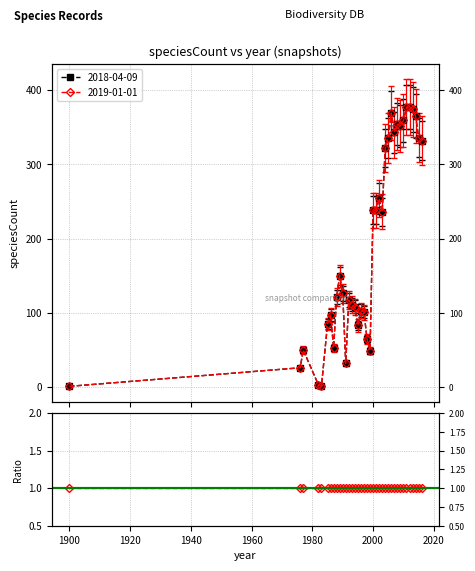

Does the chart display data point markers on the line(s)?

Yes